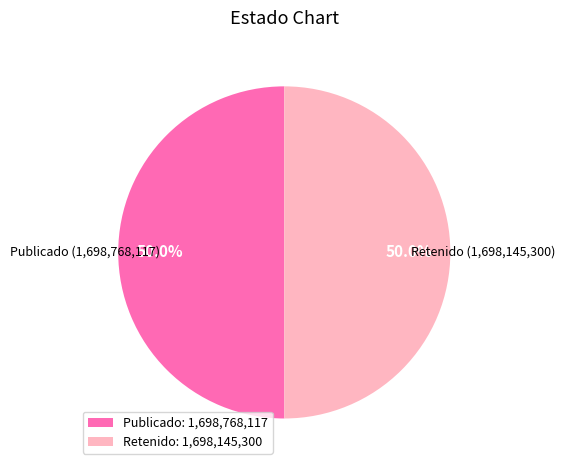

Approximately how many times larger is the value at Retenido: 1,698,145,300 compared to Publicado: 1,698,768,117?

1.0